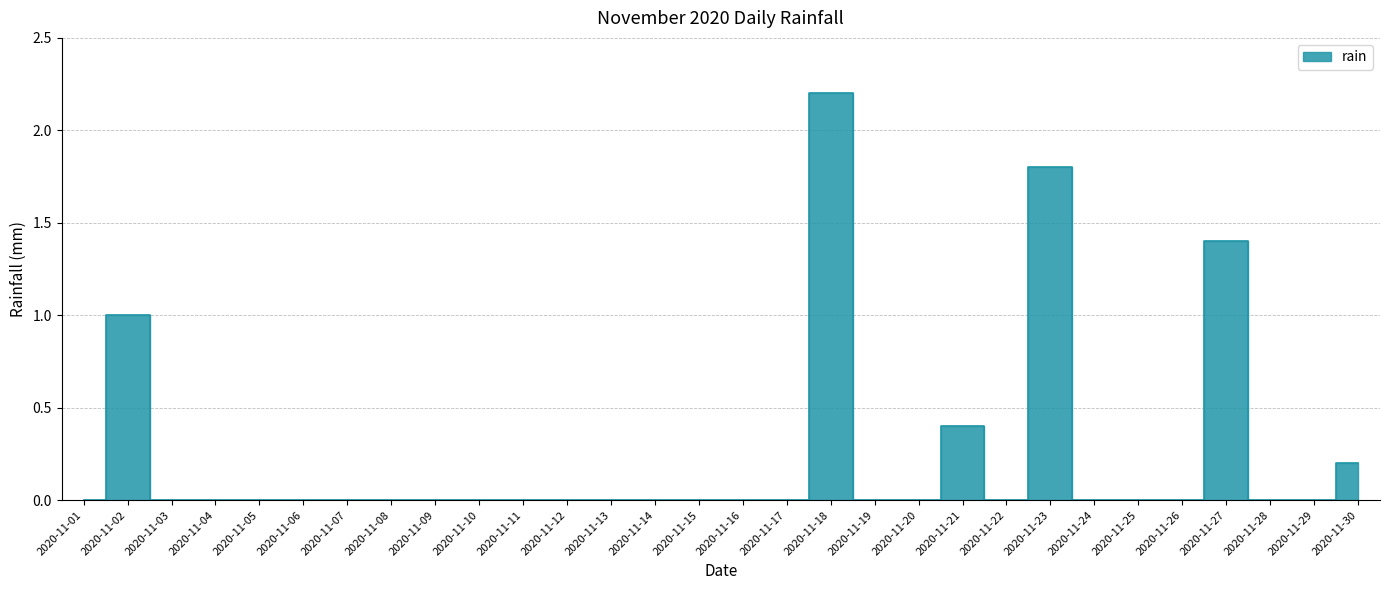

Reading right to left, extract all data points from this chart.

2020-11-30=0.2	2020-11-29=0.0	2020-11-28=0.0	2020-11-27=1.4	2020-11-26=0.0	2020-11-25=0.0	2020-11-24=0.0	2020-11-23=1.8	2020-11-22=0.0	2020-11-21=0.4	2020-11-20=0.0	2020-11-19=0.0	2020-11-18=2.2	2020-11-17=0.0	2020-11-16=0.0	2020-11-15=0.0	2020-11-14=0.0	2020-11-13=0.0	2020-11-12=0.0	2020-11-11=0.0	2020-11-10=0.0	2020-11-09=0.0	2020-11-08=0.0	2020-11-07=0.0	2020-11-06=0.0	2020-11-05=0.0	2020-11-04=0.0	2020-11-03=0.0	2020-11-02=1.0	2020-11-01=0.0